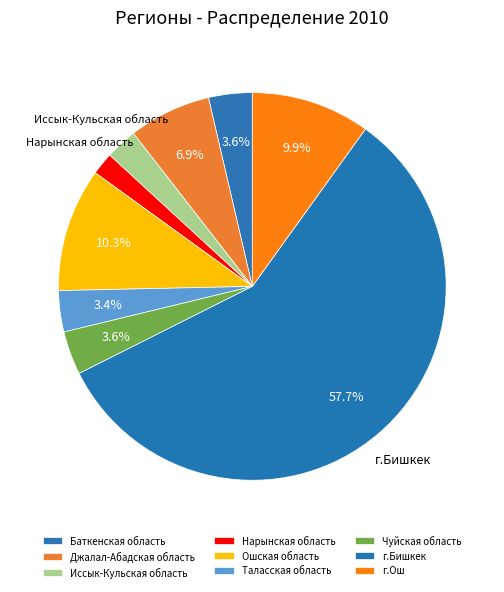

Is there any slice that represents more than half of the pie?

Yes